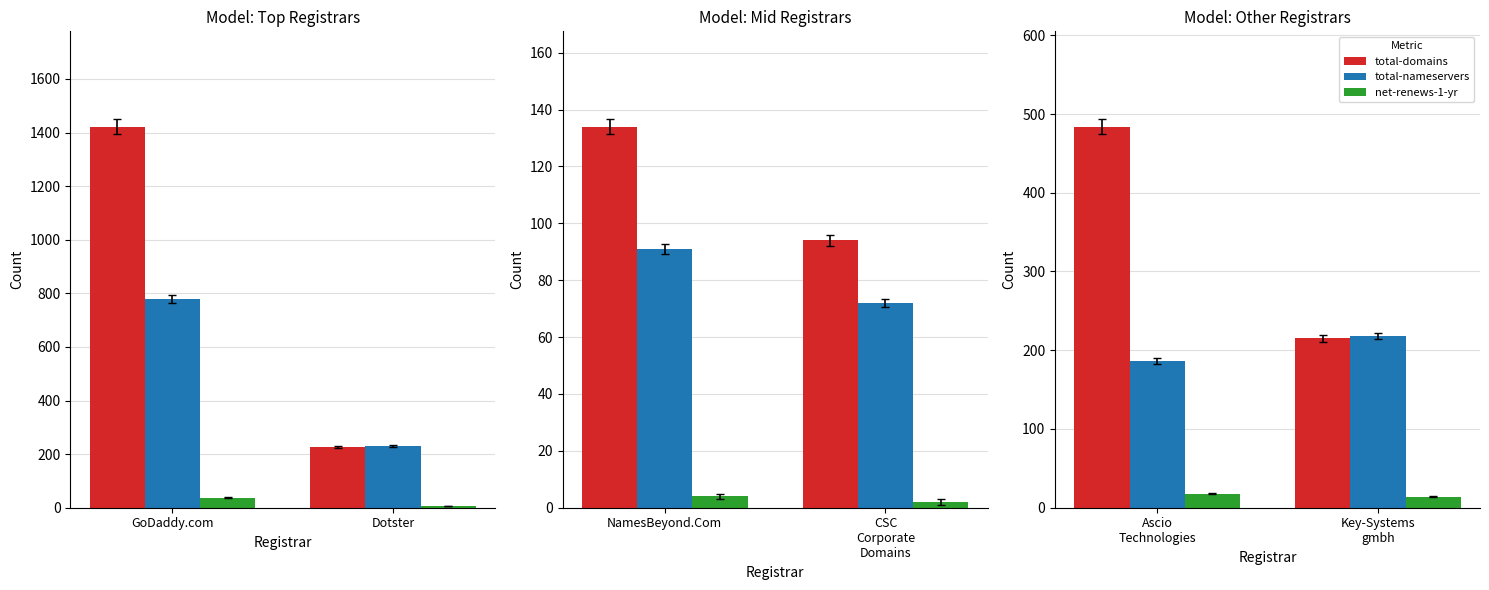

List the labels in order of total-domains value, largest first.

Ascio Technologies, Key-Systems gmbh